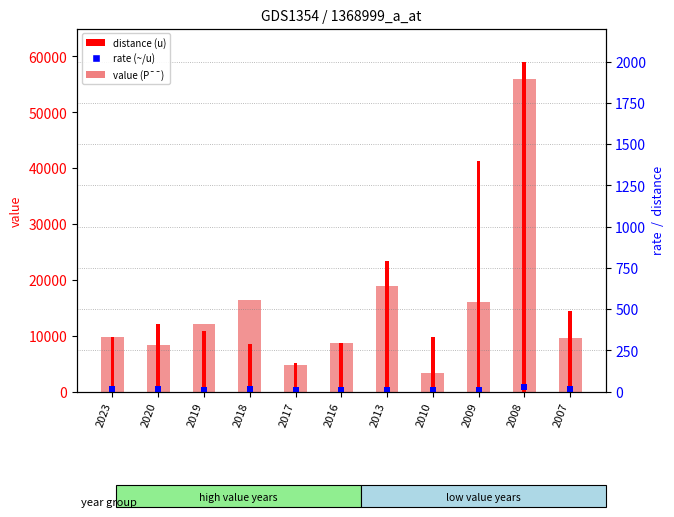

Are the bars horizontal?

No